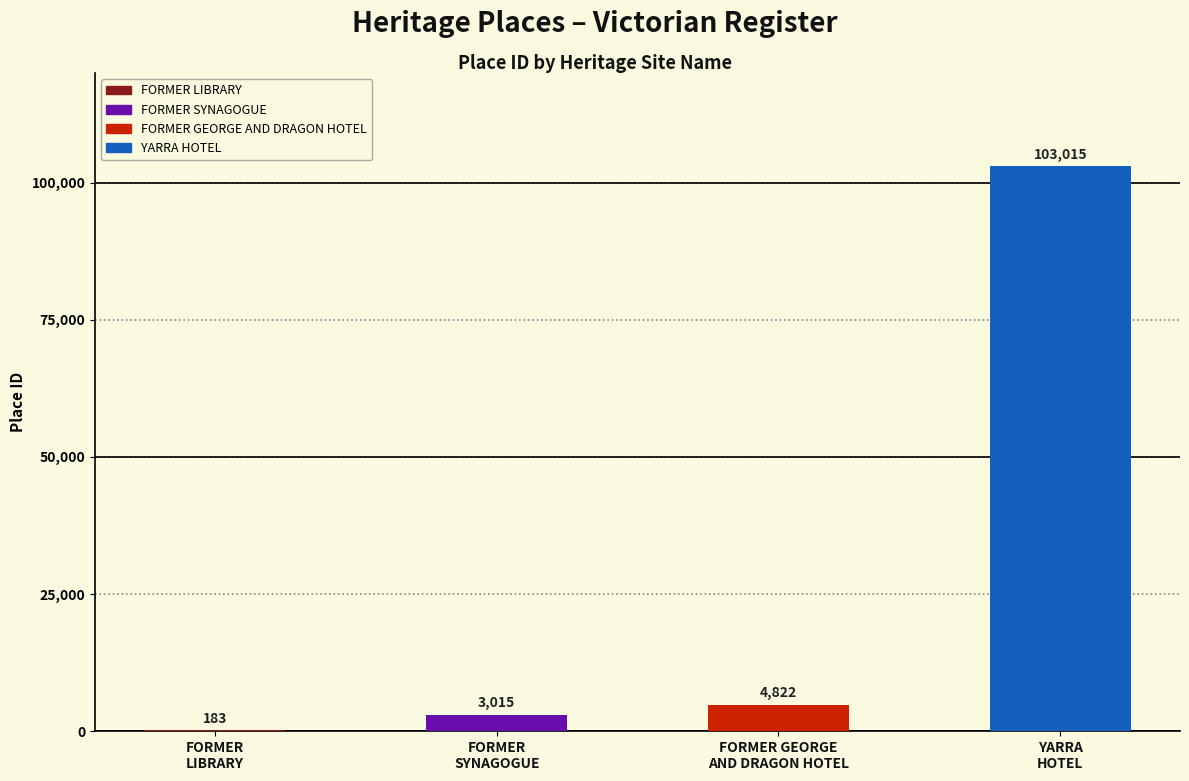

What is the greatest value displayed?

103015